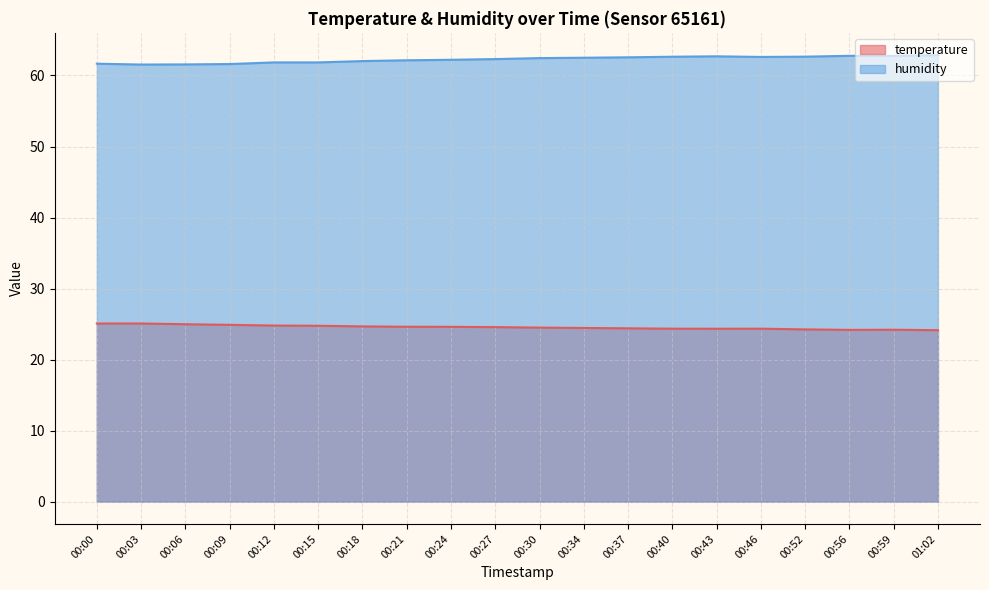

Reading right to left, transcribe all the data shown in this chart.

temperature: 01:02=24.1	00:59=24.2	00:56=24.2	00:52=24.2	00:46=24.4	00:43=24.3	00:40=24.4	00:37=24.4	00:34=24.4	00:30=24.5	00:27=24.6	00:24=24.6	00:21=24.6	00:18=24.7	00:15=24.8	00:12=24.8	00:09=24.9	00:06=25.0	00:03=25.1	00:00=25.1
humidity: 01:02=62.9	00:59=62.8	00:56=62.8	00:52=62.6	00:46=62.6	00:43=62.7	00:40=62.6	00:37=62.6	00:34=62.5	00:30=62.5	00:27=62.3	00:24=62.2	00:21=62.1	00:18=62.0	00:15=61.8	00:12=61.8	00:09=61.6	00:06=61.6	00:03=61.5	00:00=61.7